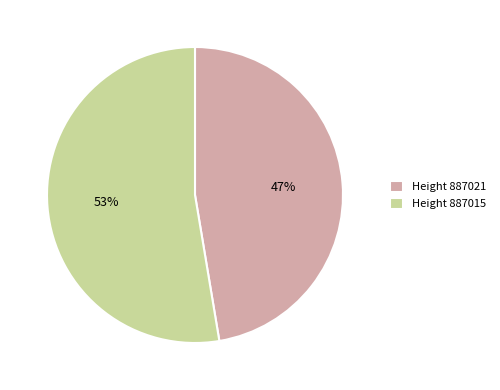

What is the smallest slice in the pie chart?

Height 887021